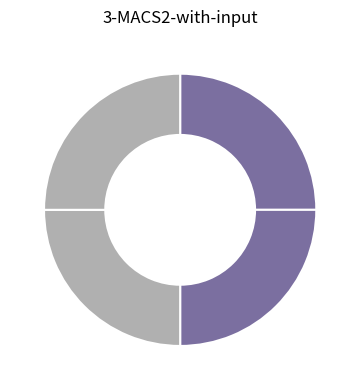

How many segments does this pie chart have?

4